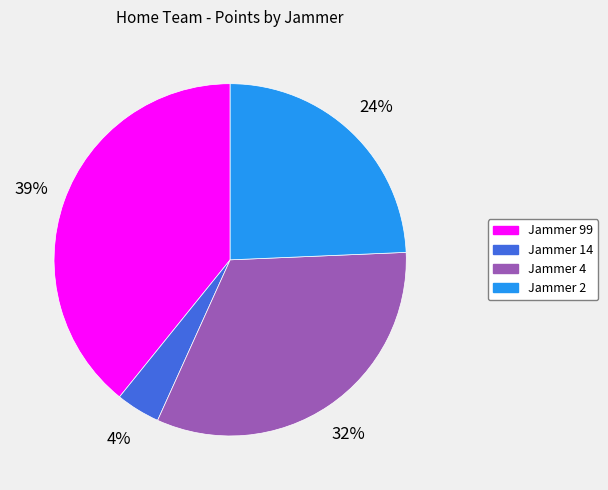

To the nearest percent, what is the average slice percentage?

25%